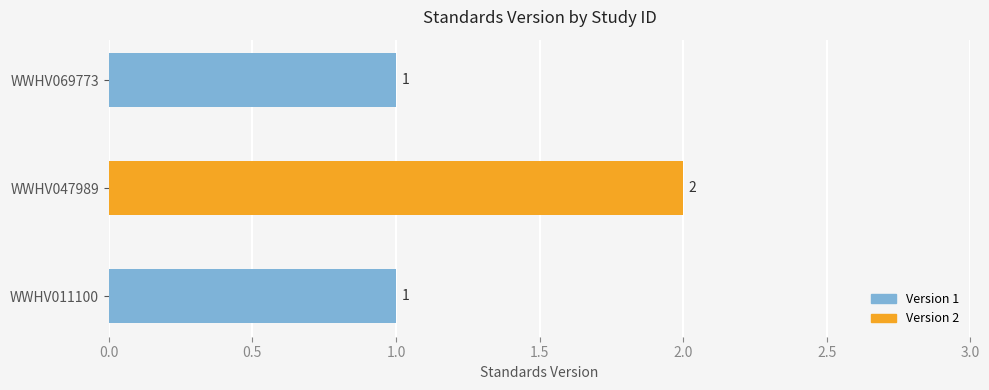

Approximately how many times larger is the value at WWHV069773 compared to WWHV011100?

1.0